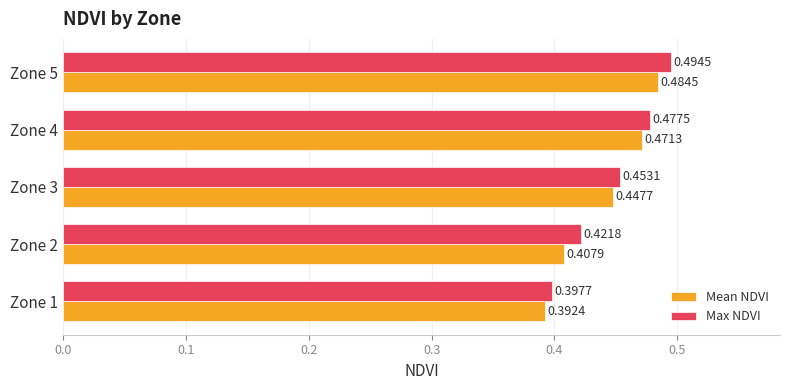

Is the value of Max NDVI at Zone 5 greater than the value of Mean NDVI at Zone 5?

Yes